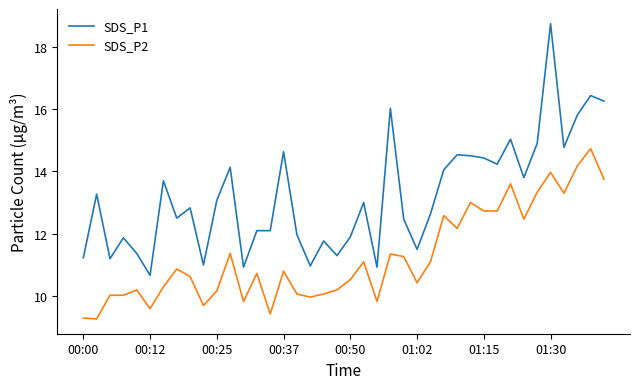

Which series has the widest spread of values?

SDS_P1